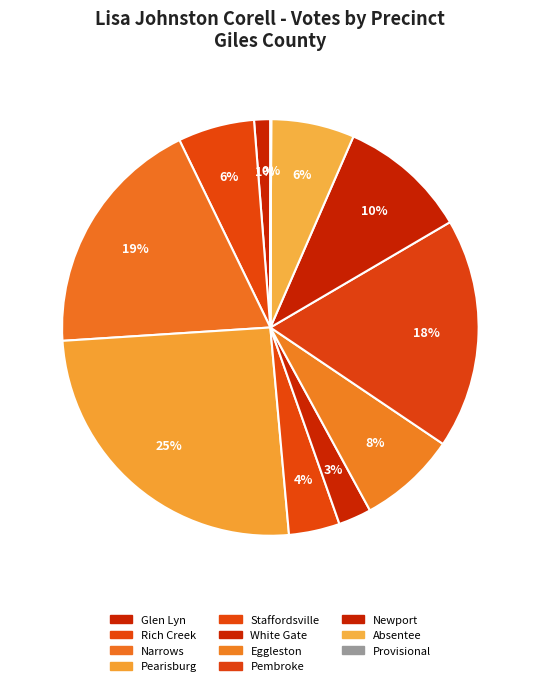

What percentage is the White Gate slice, to the nearest percent?

3%